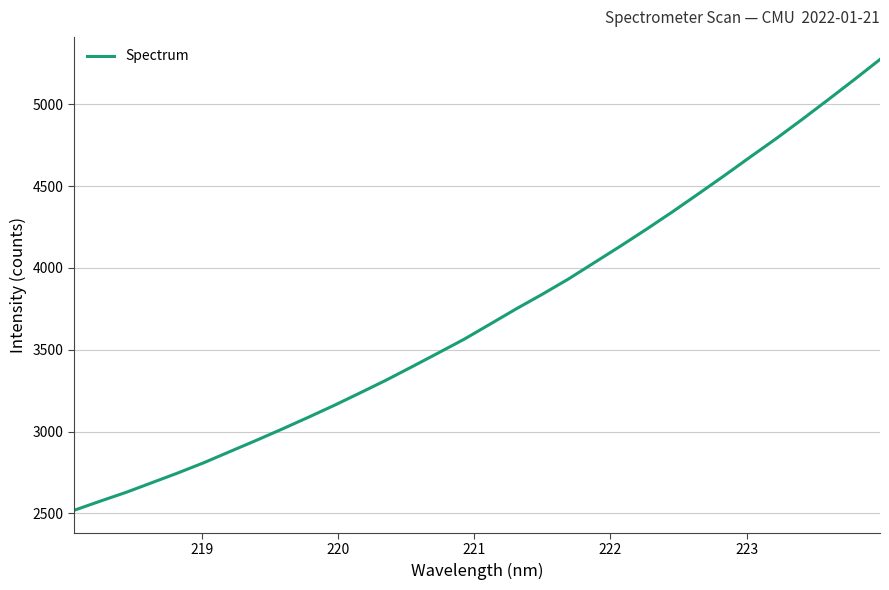

What is the difference between the maximum and minimum values?

2755.0